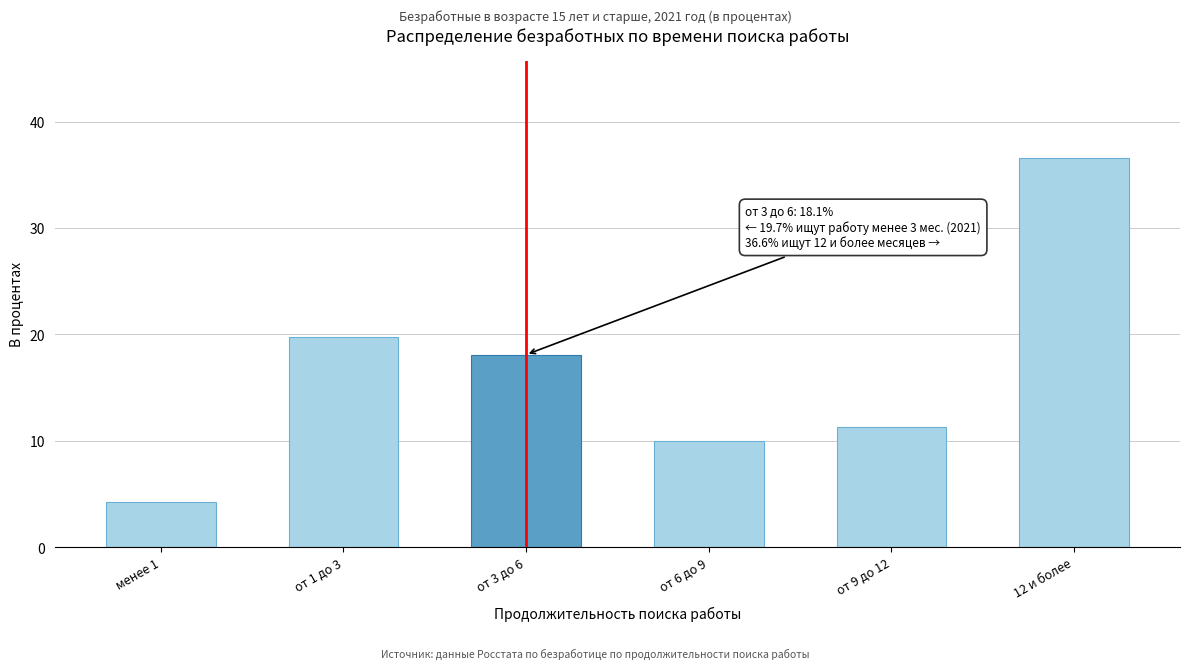

Reading left to right, list all the values displayed in this chart.

4.3	19.7	18.1	10.0	11.3	36.6